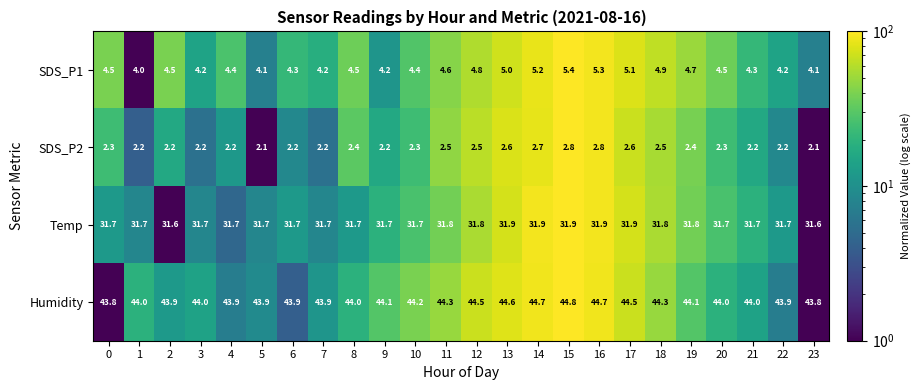

Which series has the largest total across all categories?

Humidity